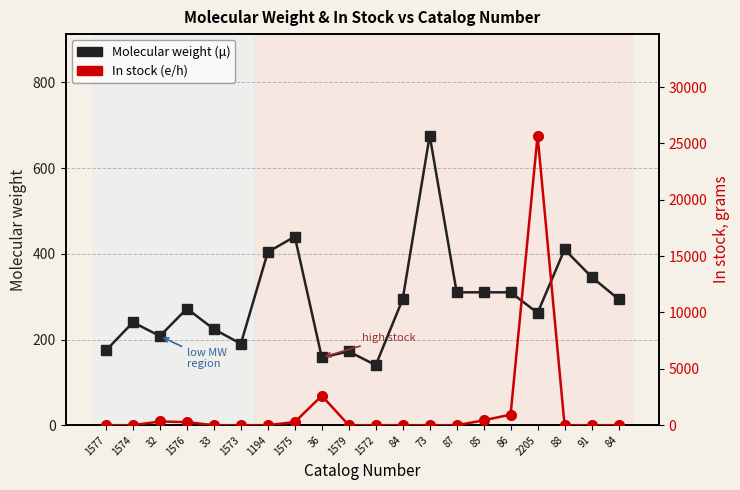

True or false: Molecular weight and In stock, grams intersect in this chart.

True